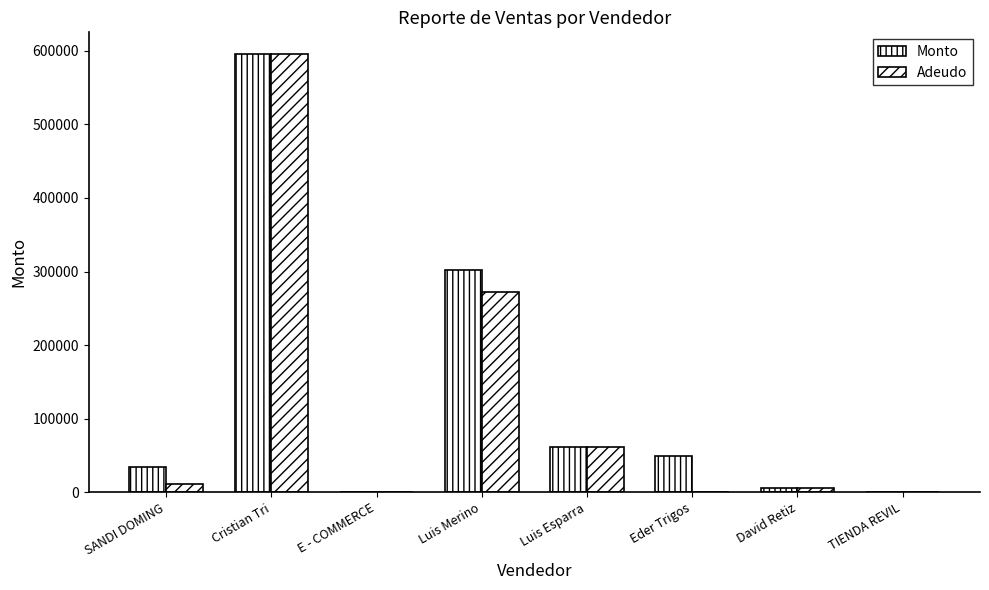

True or false: Adeudo has a value of 38996.7 at Luis Esparra.

False